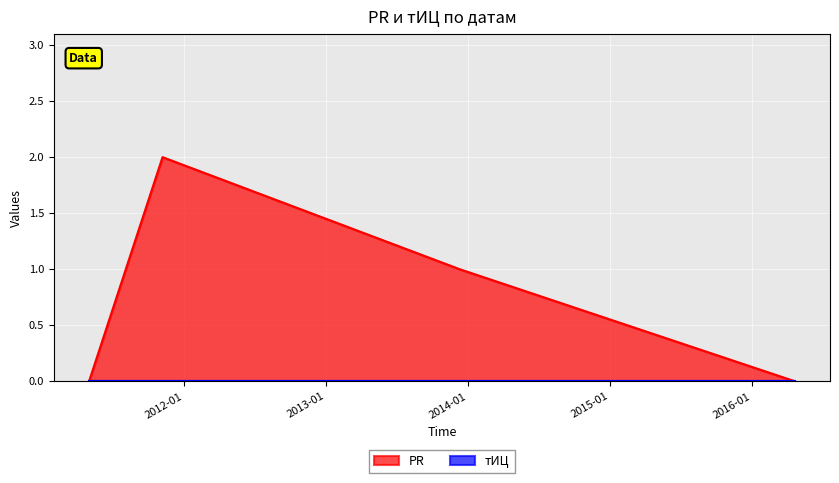

What is the change in value from 2011-05-03 to 2011-11-08?

+2